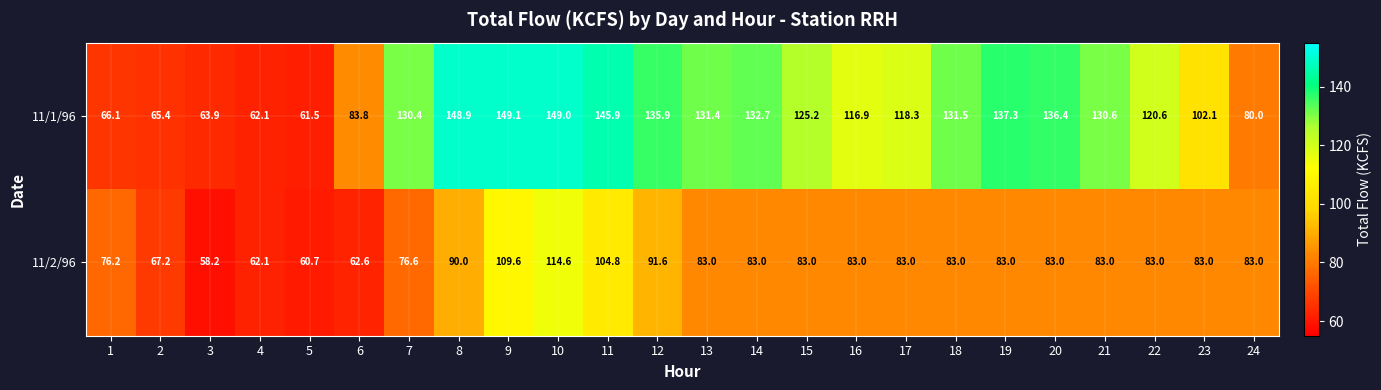

The 11/1/96 series shows 125.2 at 15. True or false?

True